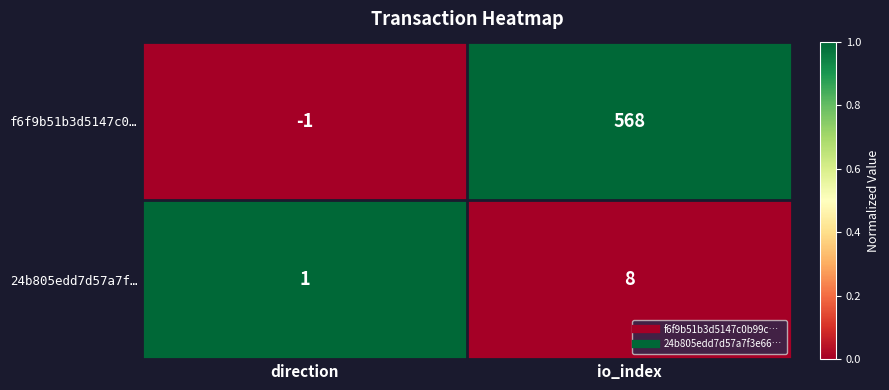

How many positive values does the f6f9b51b3d5147c0… series have?

1